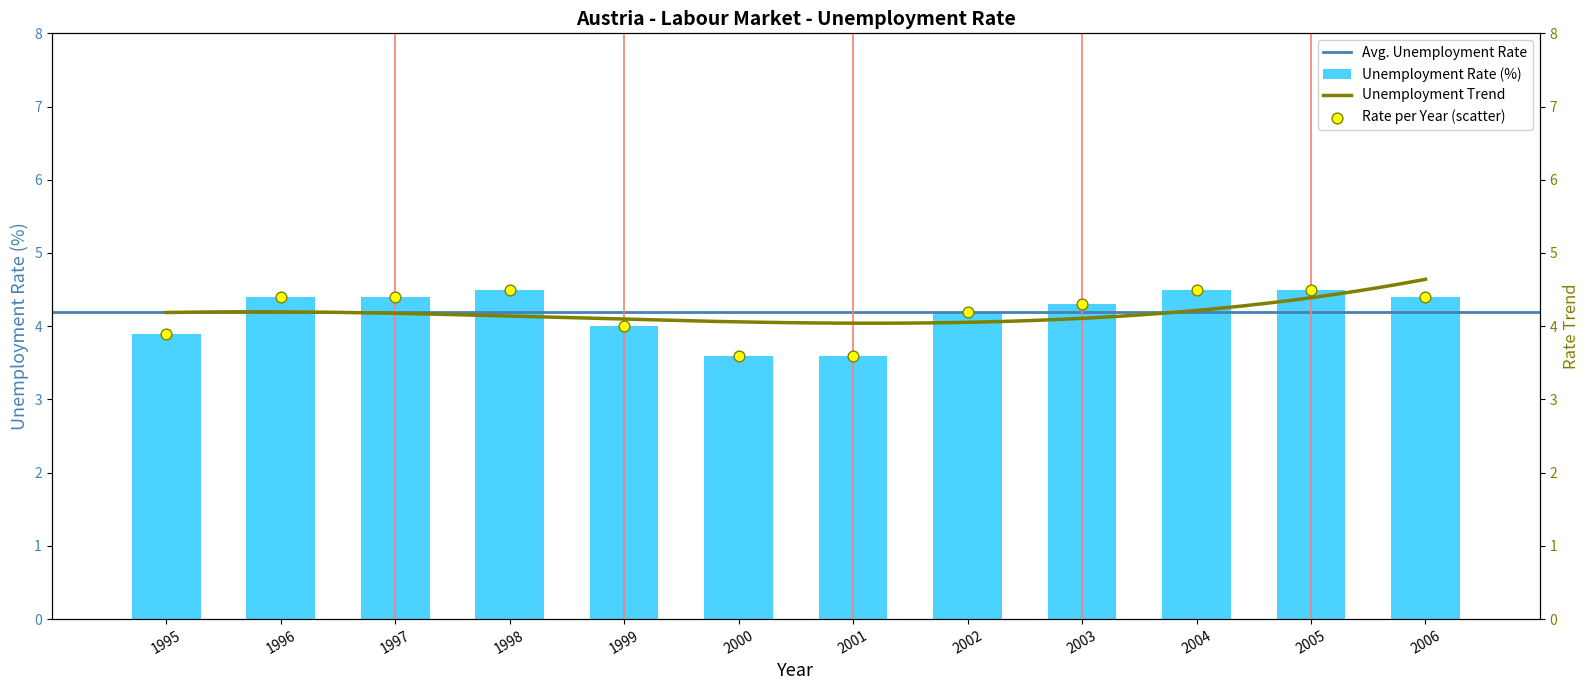

Which has a higher value, 2003 or 1999?

2003